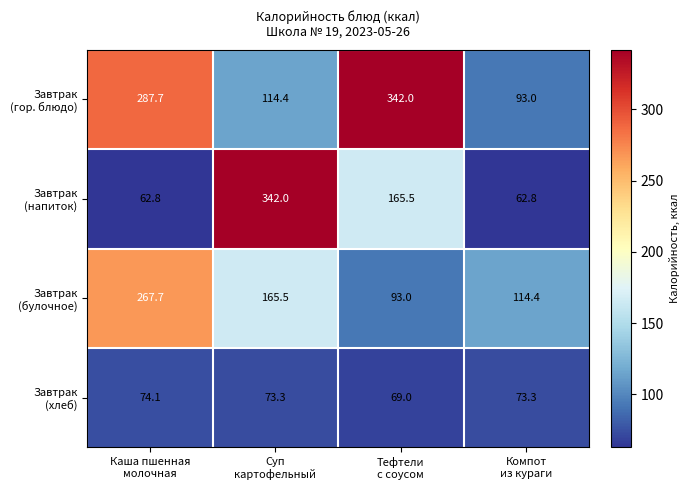

What is the greatest value displayed?

342.0